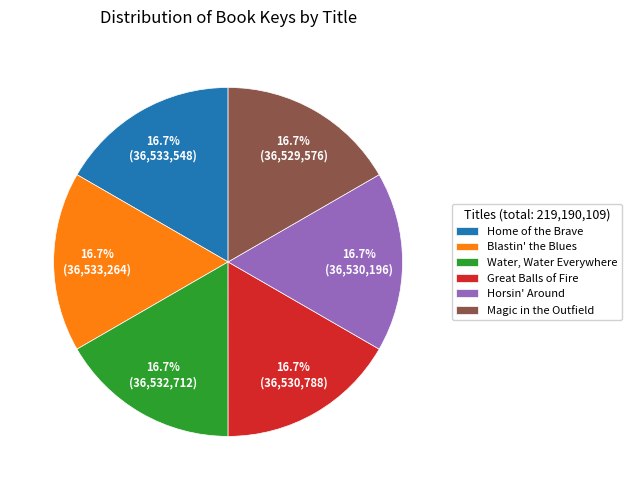

Approximately how many times larger is the value at Water, Water Everywhere compared to Horsin' Around?

1.0